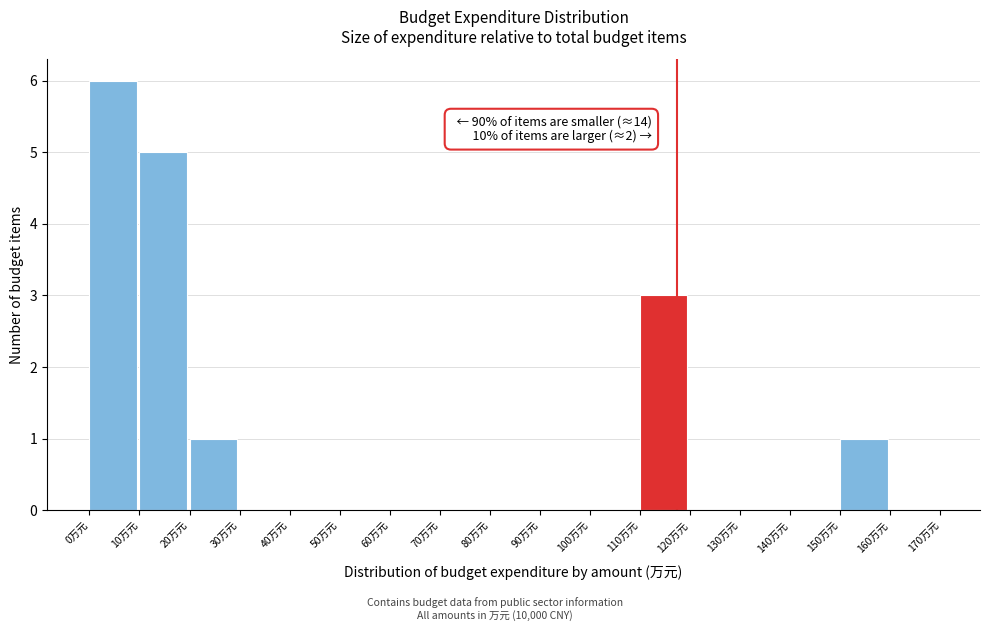

Which range on the x-axis has the tallest bar?

0 to 10